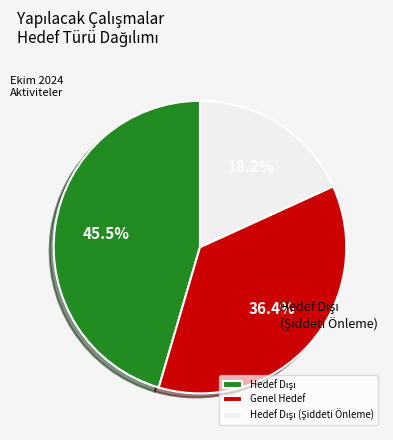

What percentage is the Genel Hedef slice, to the nearest percent?

36%